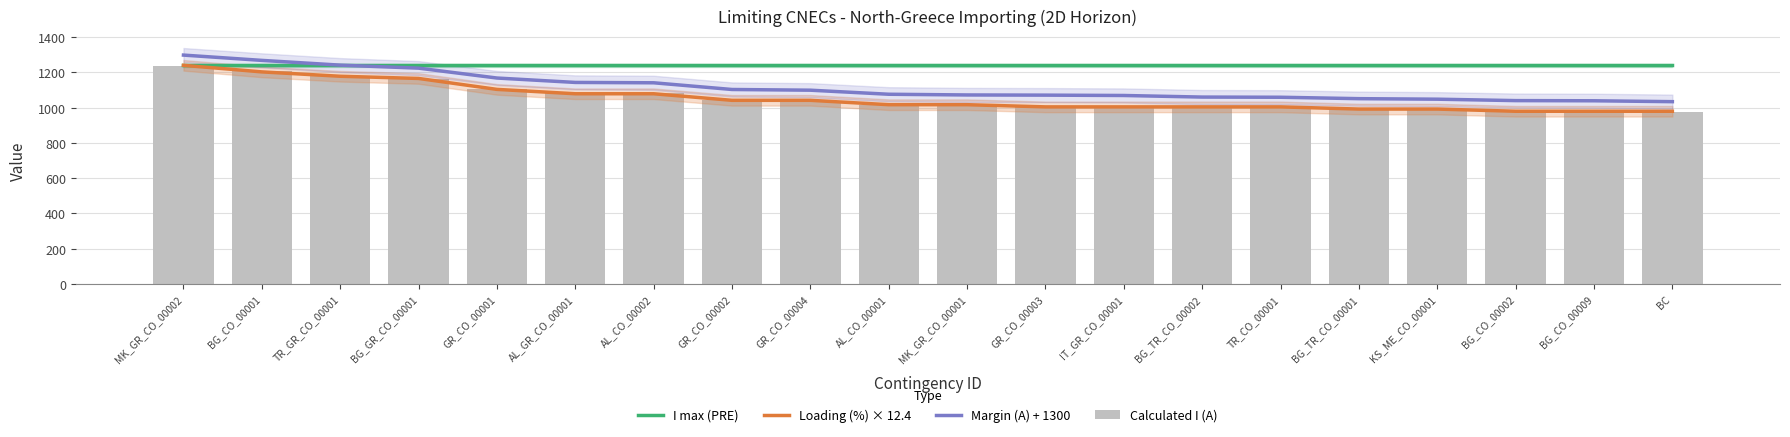

What is the highest value of the Margin (A) + 1300 series?

1298.0